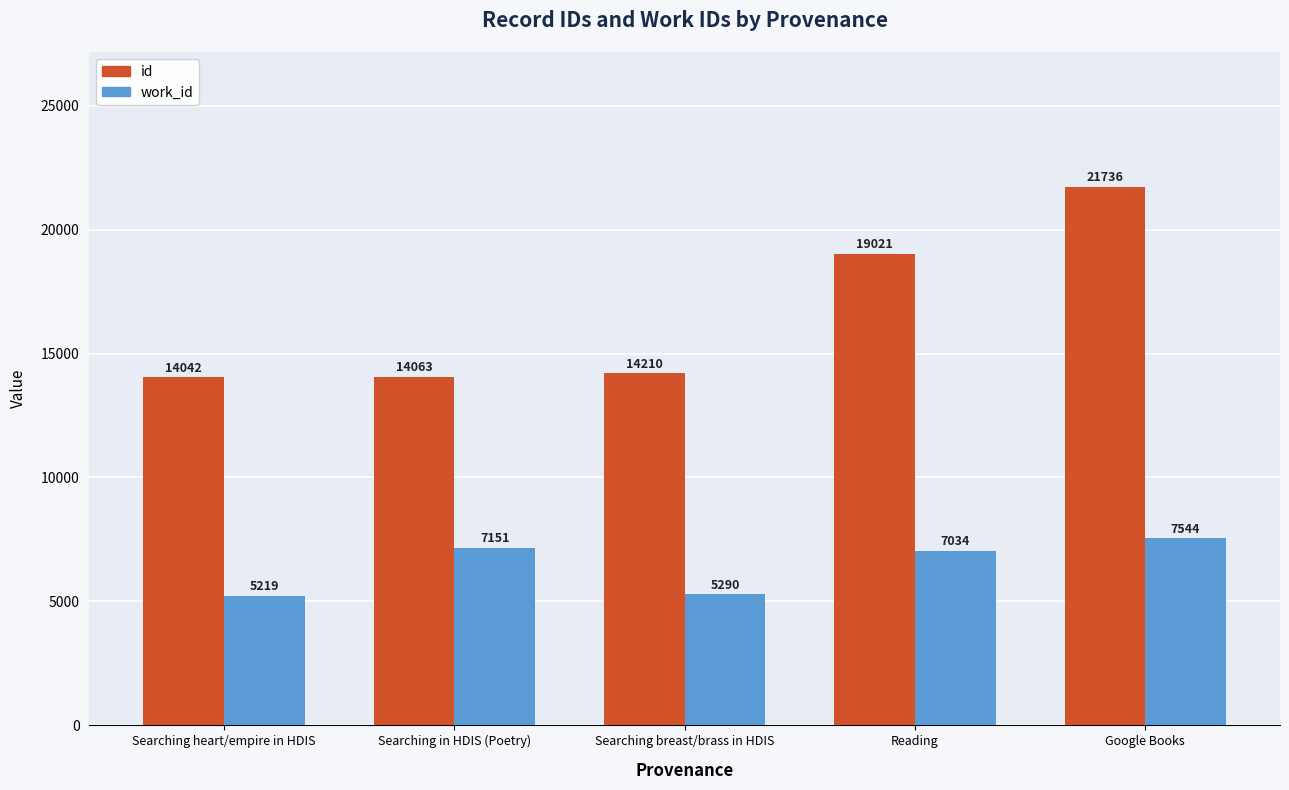

Which label corresponds to the smallest value in the chart?

Searching heart/empire in HDIS